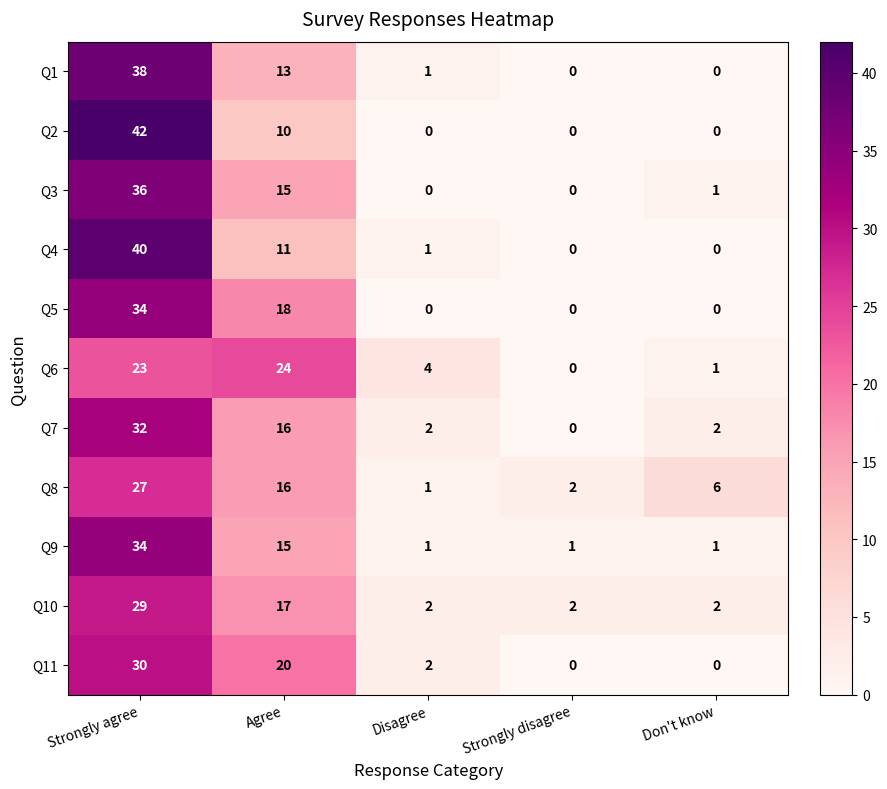

What is the difference between the maximum and minimum values in the Q11 series?

30